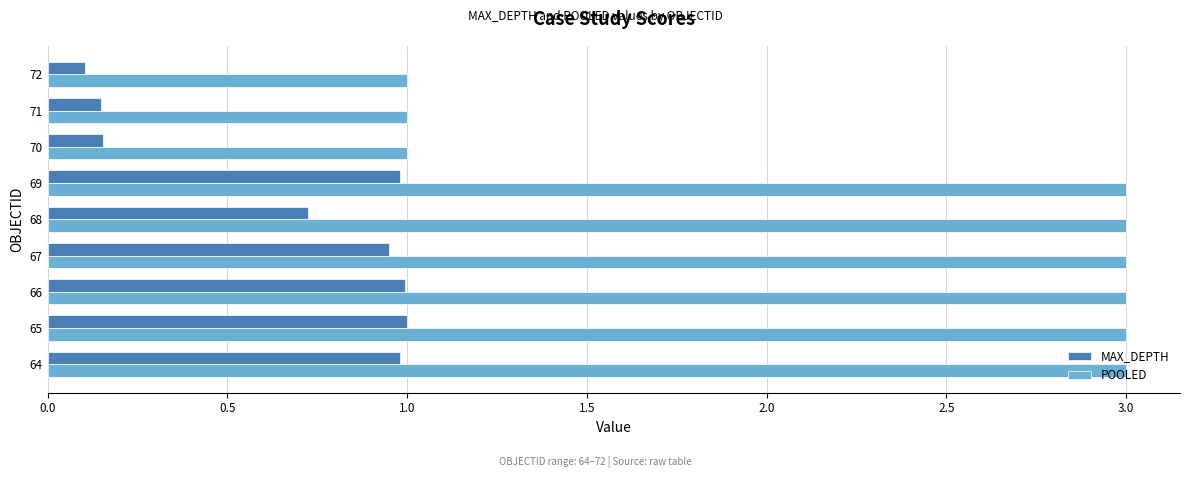

List the series in order of their overall mean, lowest first.

MAX_DEPTH, POOLED